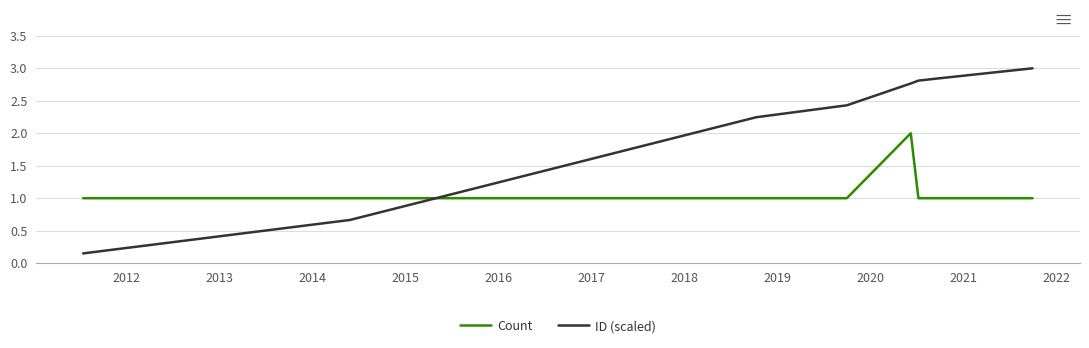

What is the average value of the Count series?

1.1